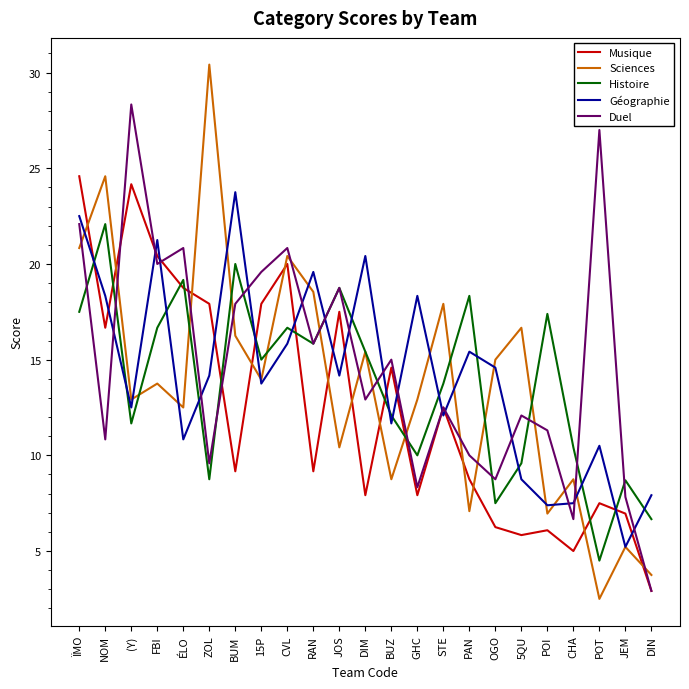

In Histoire, how many points are lower than both neighbors (excluding endpoints)?

7